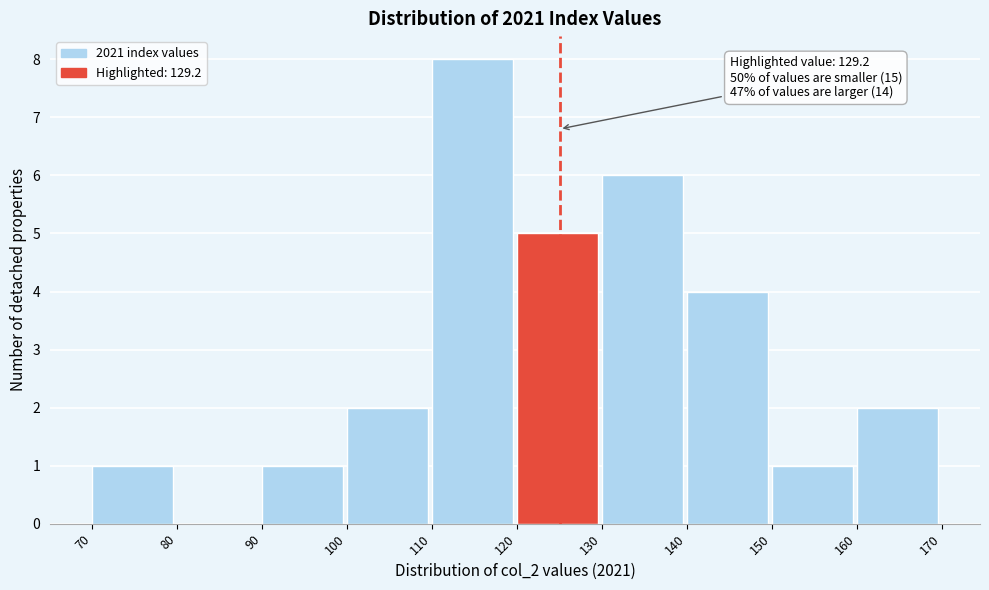

Over which range of the x-axis is the bar tallest?

110 to 120